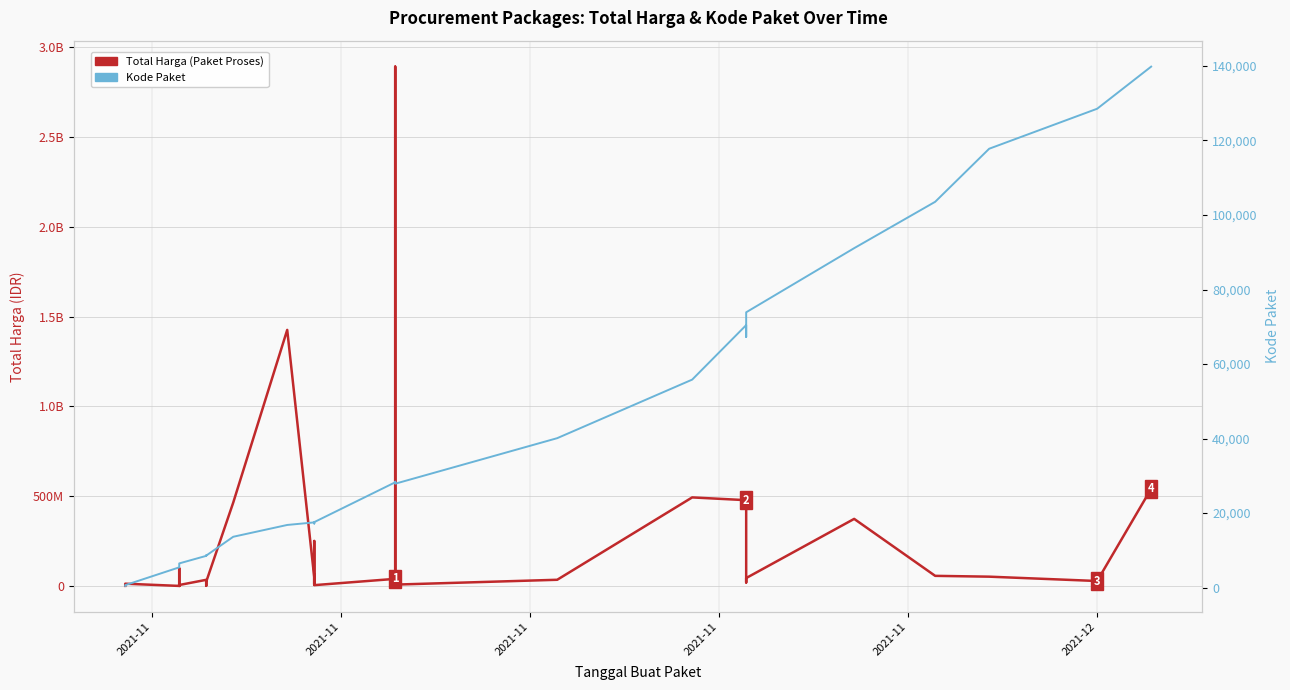

Is this an area chart (filled region under the line)?

No